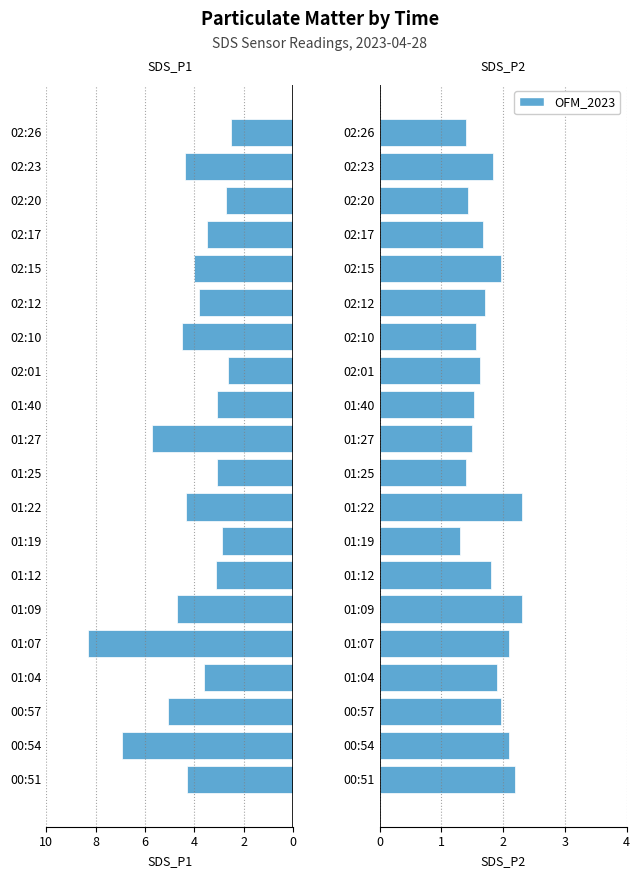

How many groups of bars are there?

20